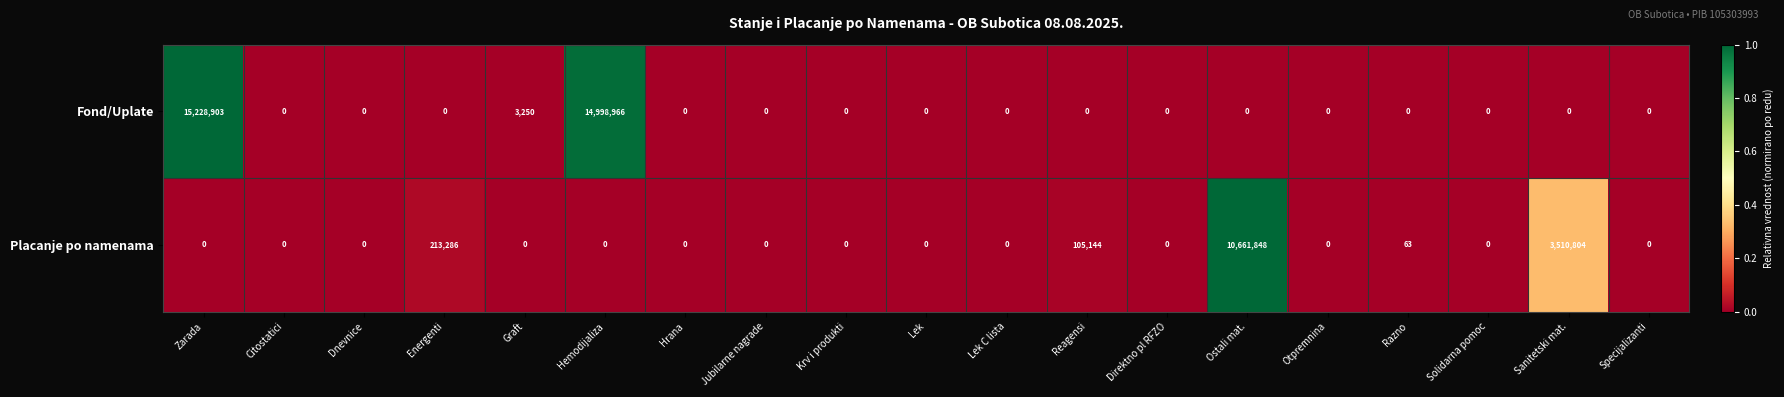

How many values in Placanje po namenama are above zero?

5